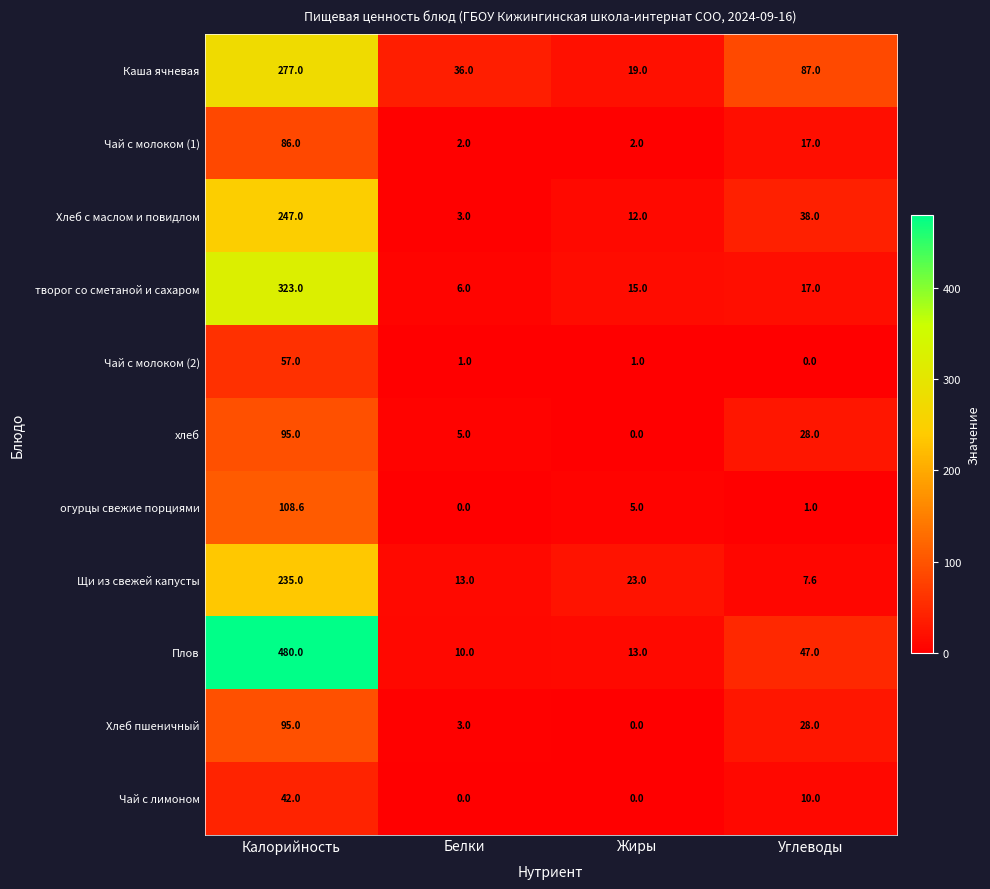

Where is хлеб nearest to the value 47?

Углеводы